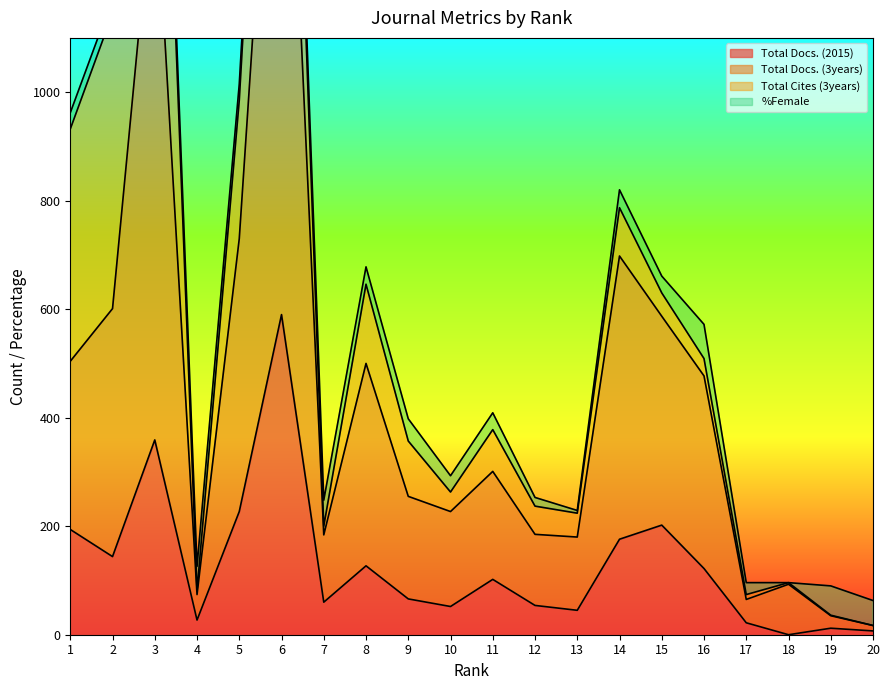

True or false: Total Docs. (3years) and Total Docs. (2015) intersect in this chart.

False